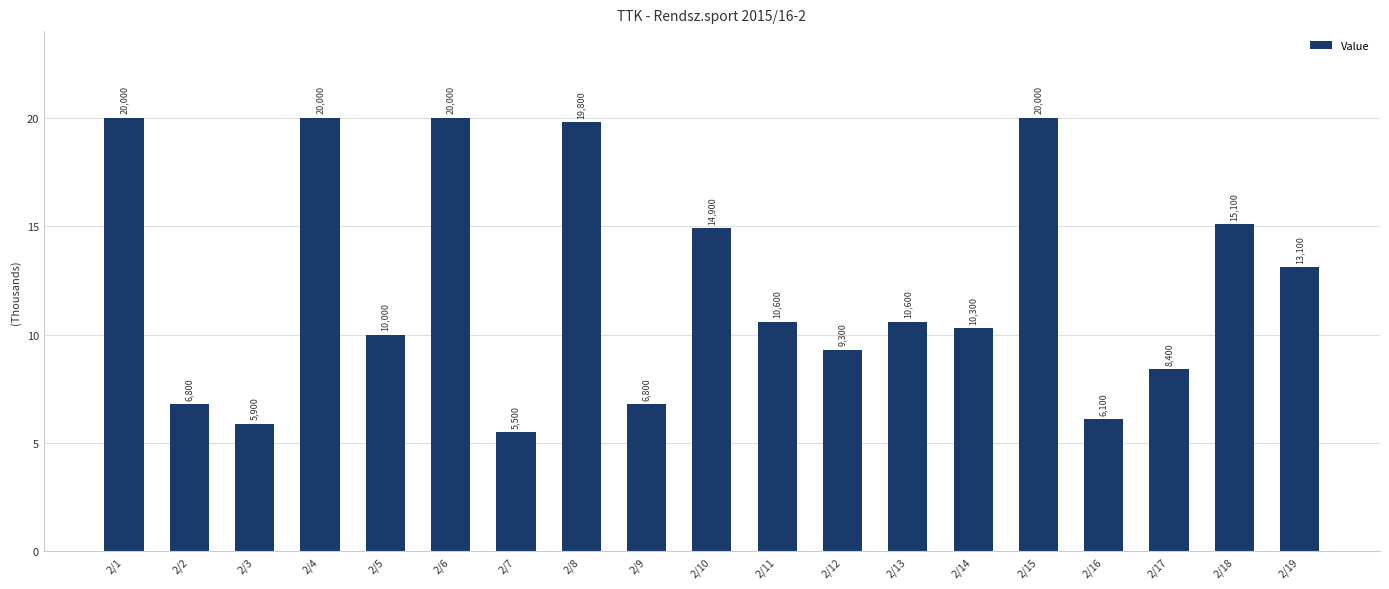

Rank the categories by value from highest to lowest.

2/1, 2/4, 2/6, 2/15, 2/8, 2/18, 2/10, 2/19, 2/11, 2/13, 2/14, 2/5, 2/12, 2/17, 2/2, 2/9, 2/16, 2/3, 2/7